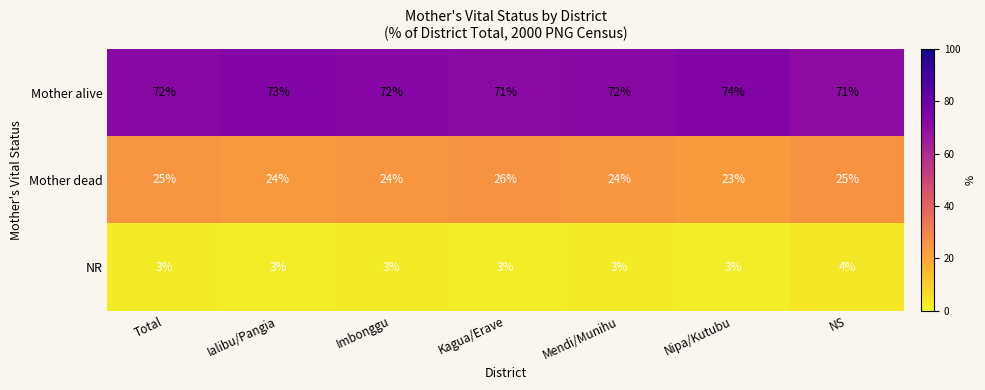

The value of Mother alive at Kagua/Erave is 126. True or false?

False